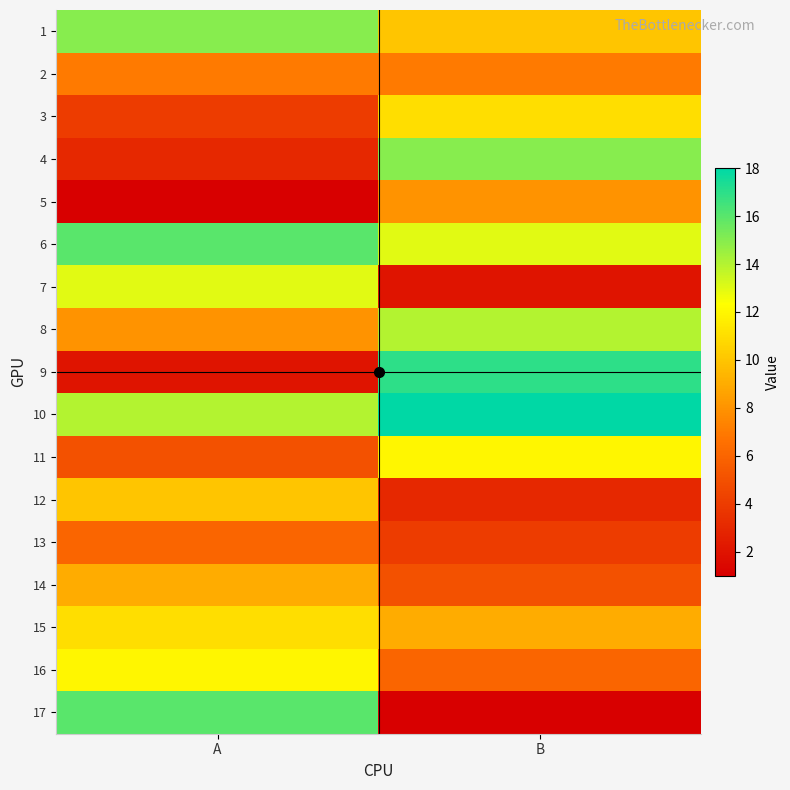

What is the total value across all series at B?

155